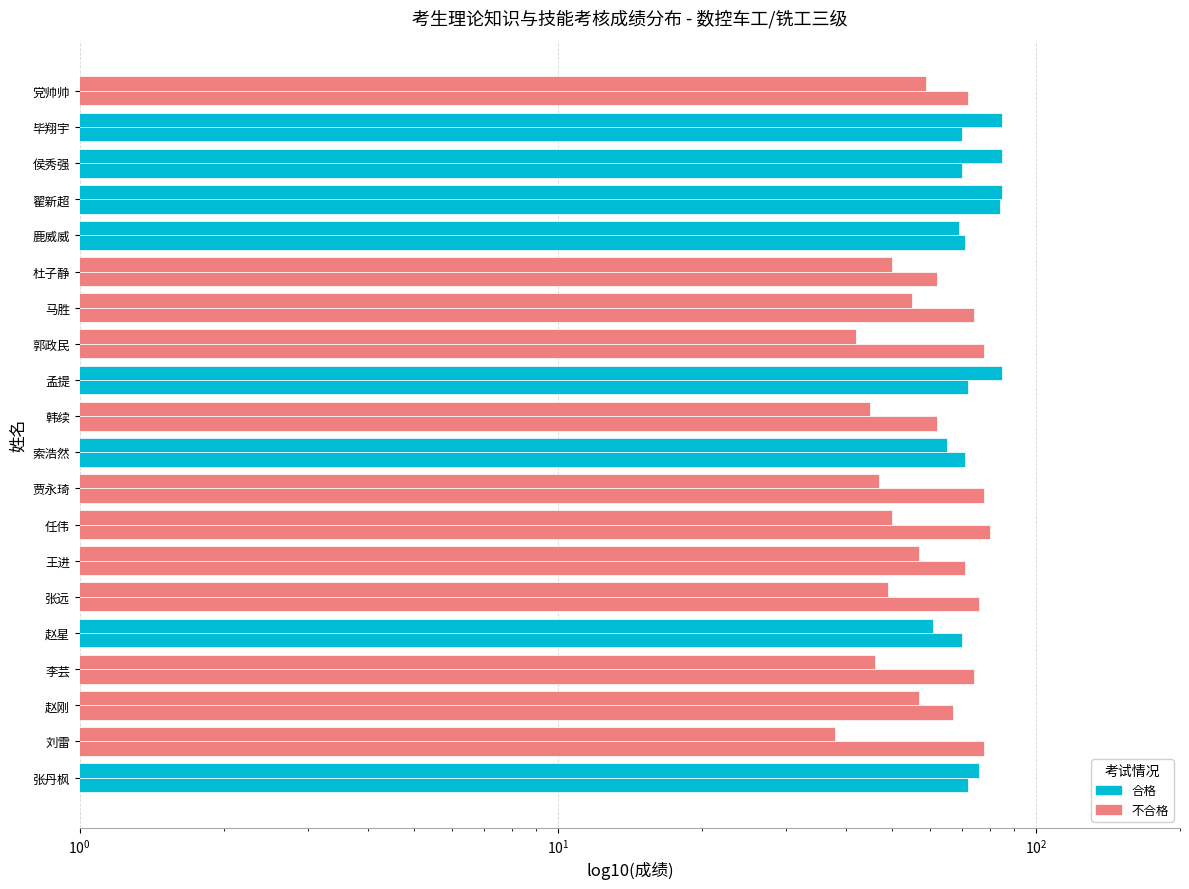

How many data points in 理论知识考试成绩 are less than 57?

9